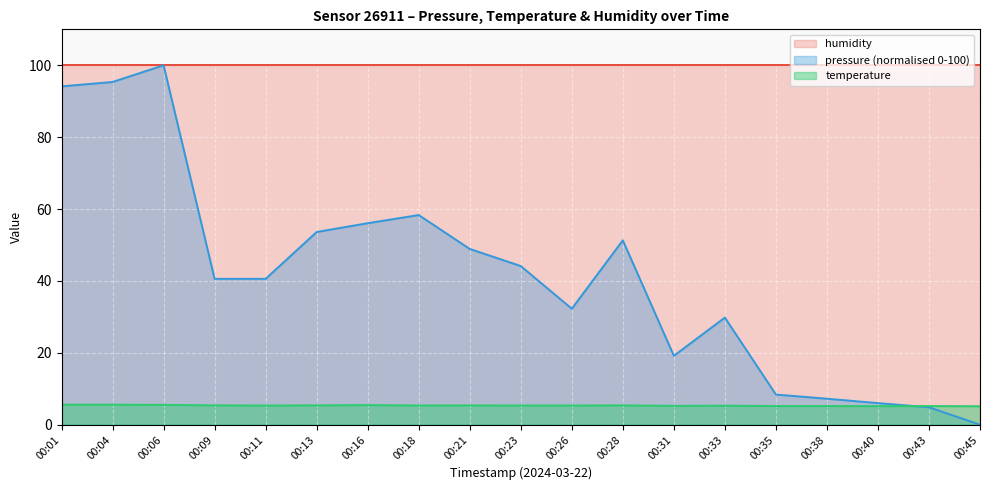

What is the value of the temperature point at the 8th from the left?

5.3